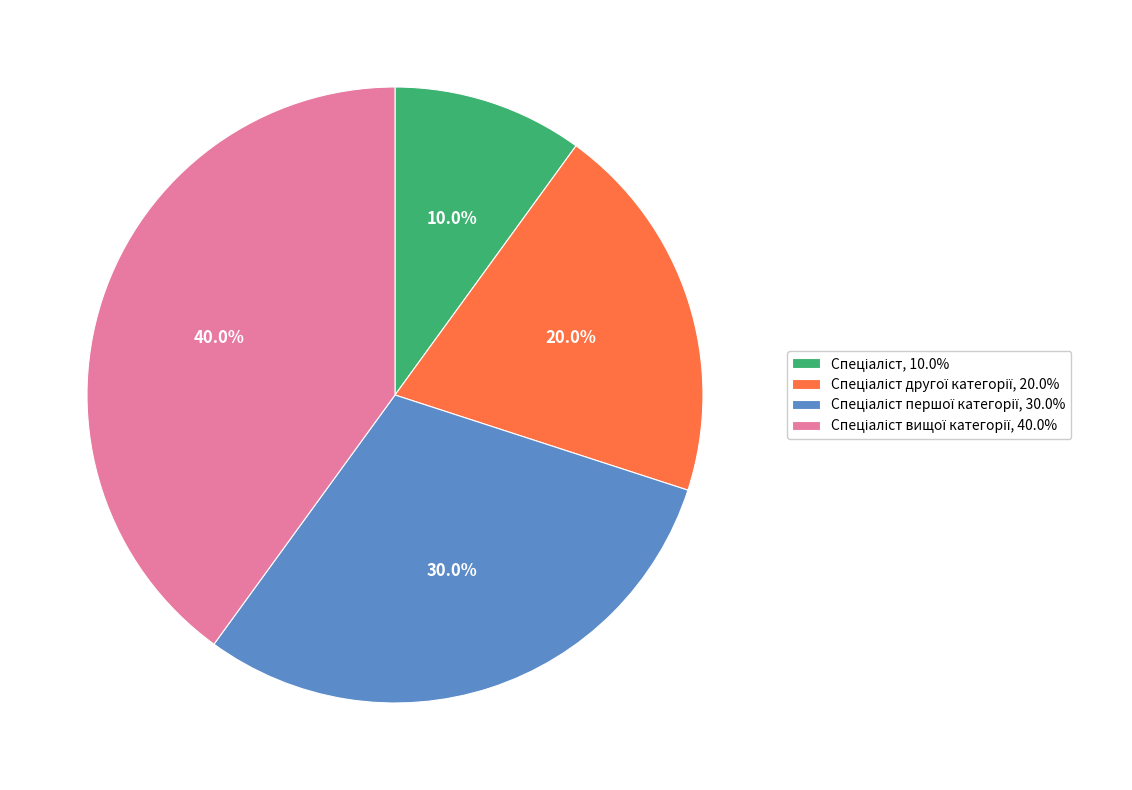

How many segments does this pie chart have?

4